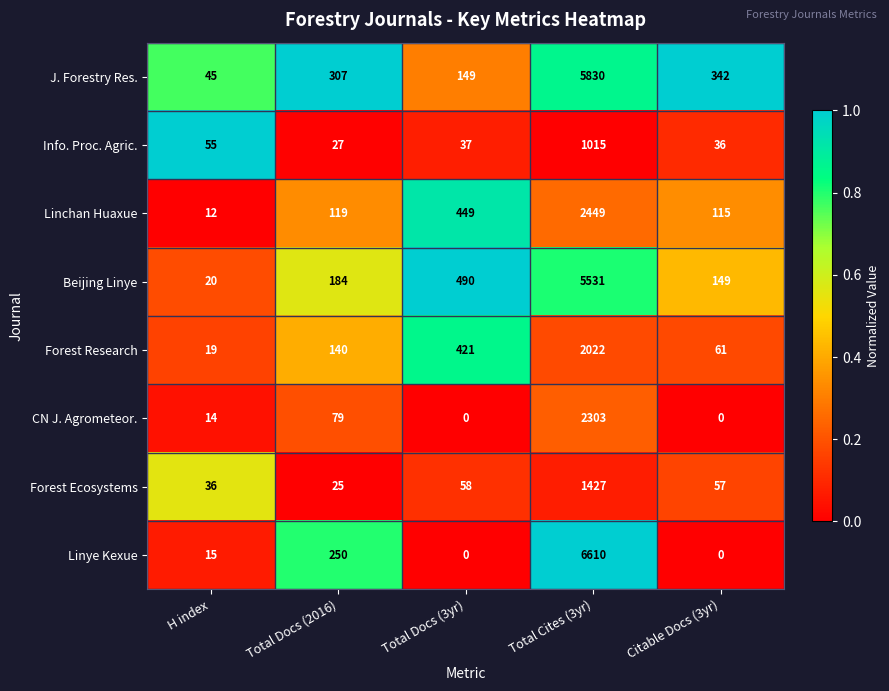

What is the difference between the second highest and minimum values in the Forest Research series?

402